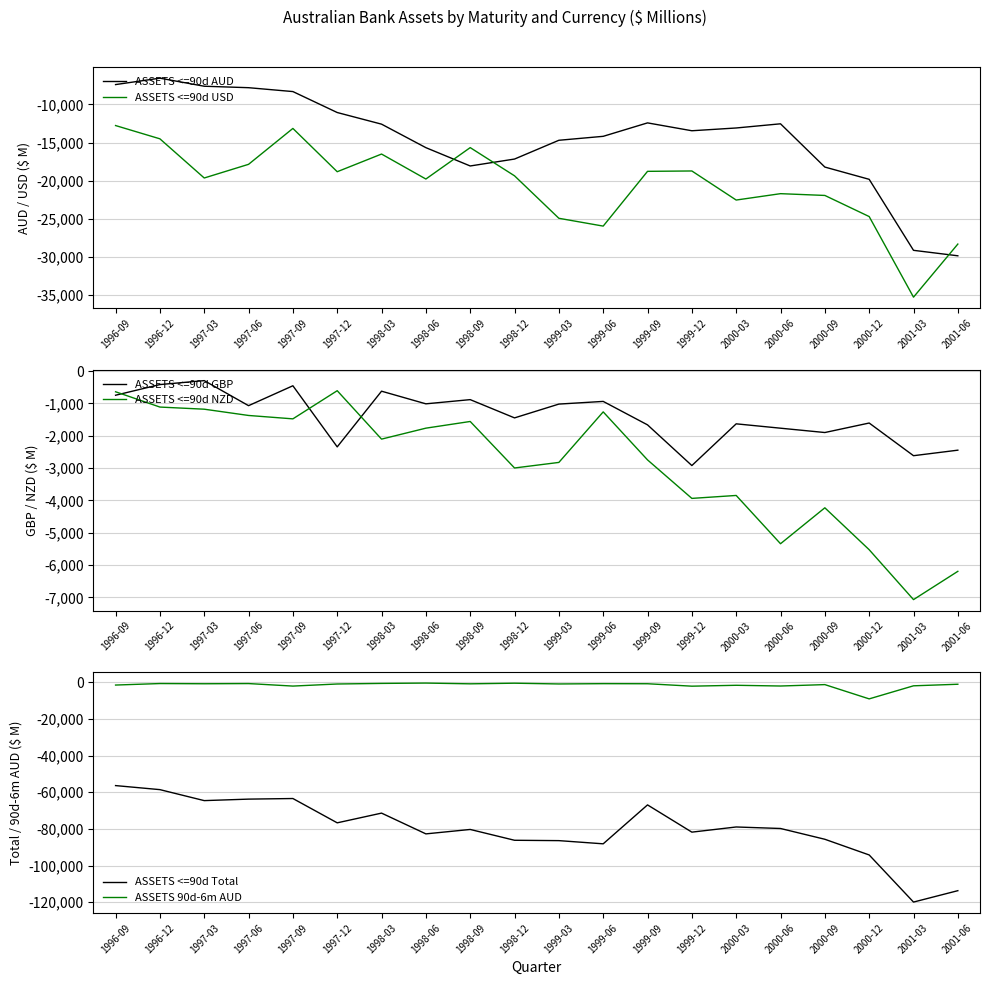

Which category has the lowest value in the ASSETS <=90d GBP series?

1999-12